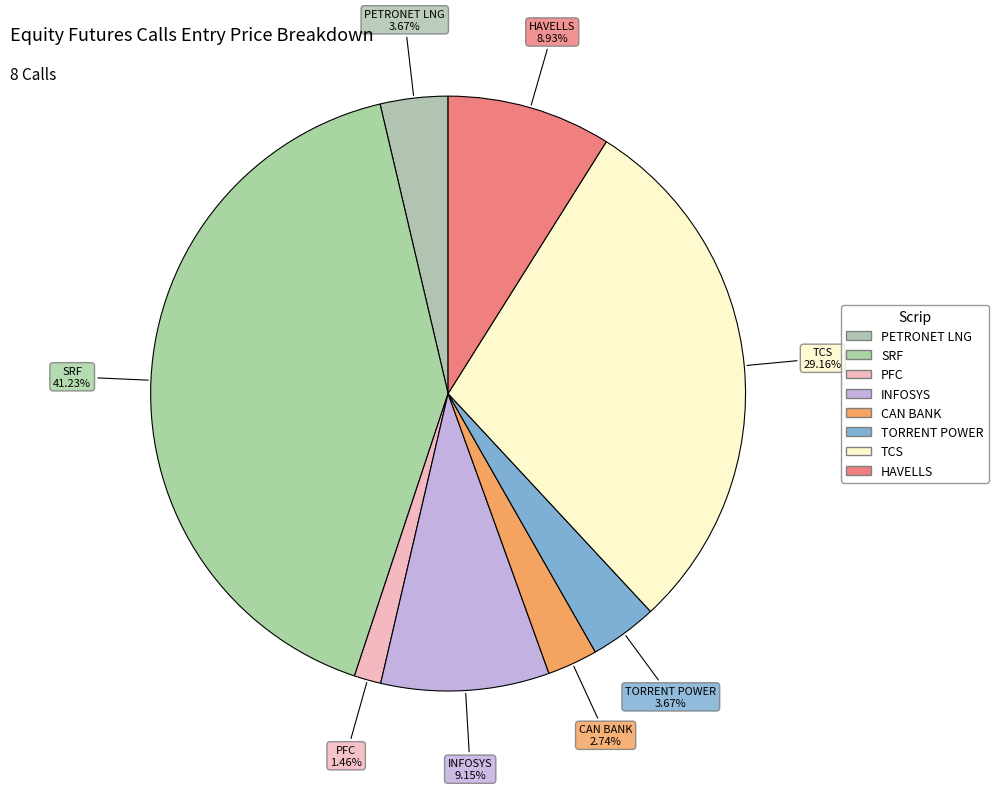

Count the number of slices in the pie.

8